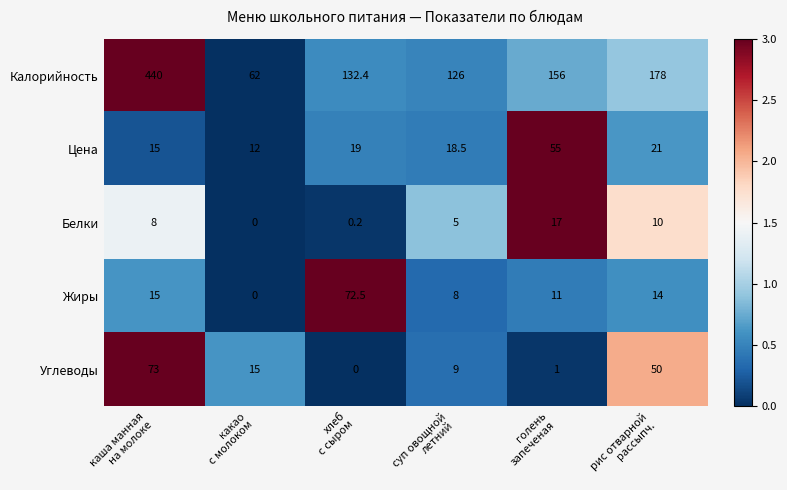

What is the average value of the Белки series?

6.7